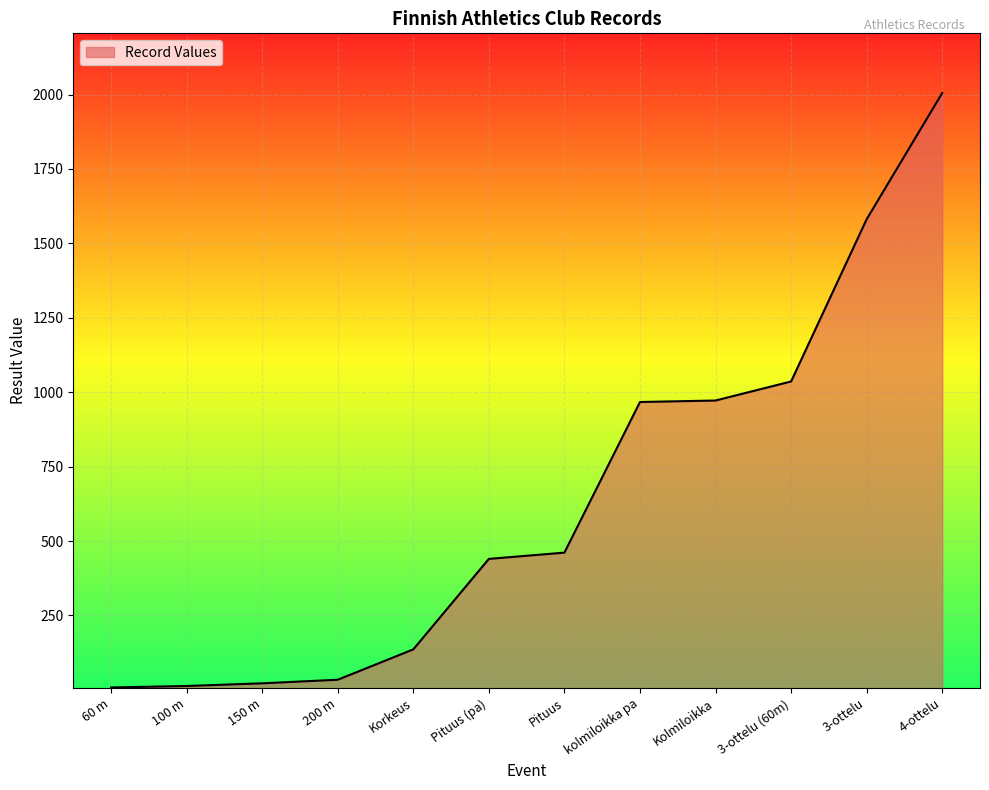

What is the difference between the maximum and minimum values?

1997